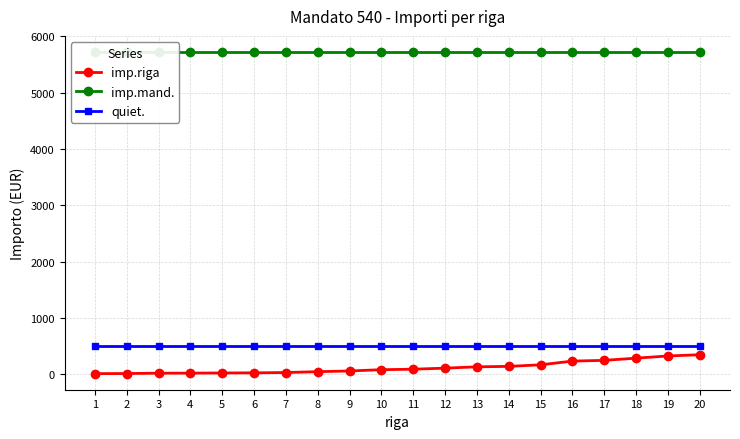

Does the chart display data point markers on the line(s)?

Yes